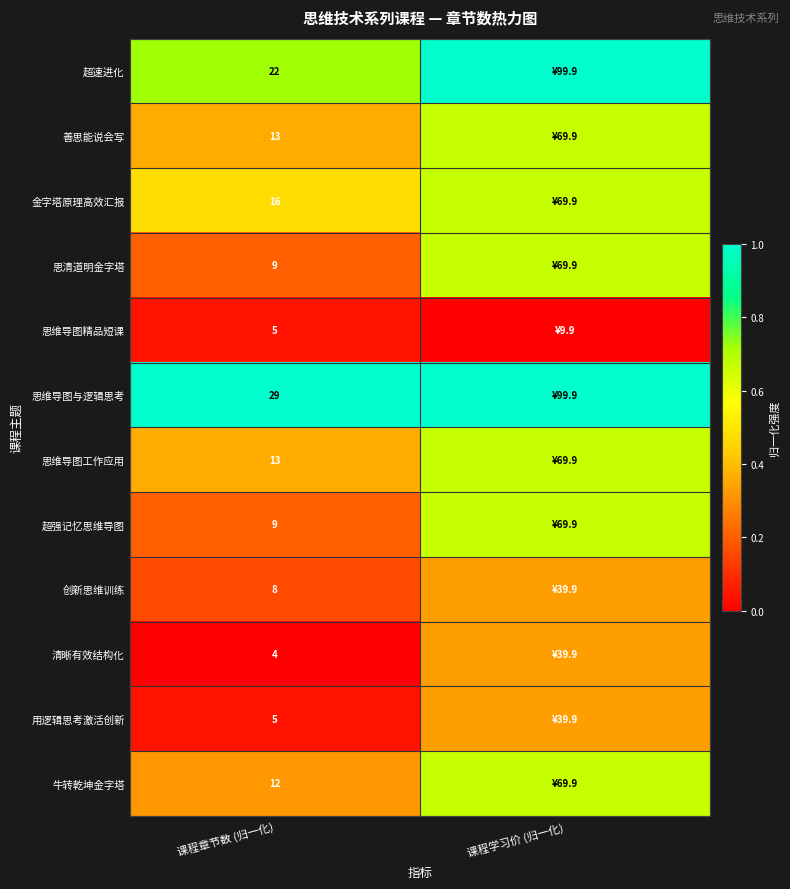

Is the value of 思清道明金字塔 at 课程章节数 (归一化) greater than the value of 牛转乾坤金字塔 at 课程章节数 (归一化)?

No